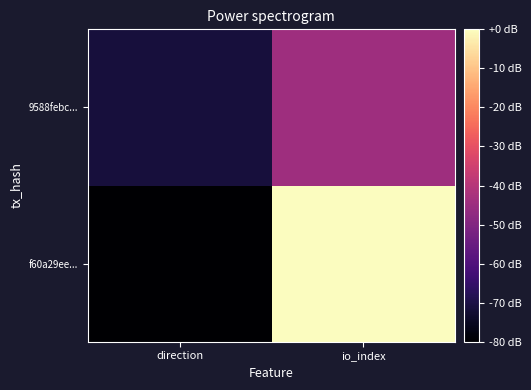

Reading left to right, extract all data points from this chart.

f60a29ee...: direction=-80.0	io_index=-0.0
9588febc...: direction=-71.1	io_index=-44.4